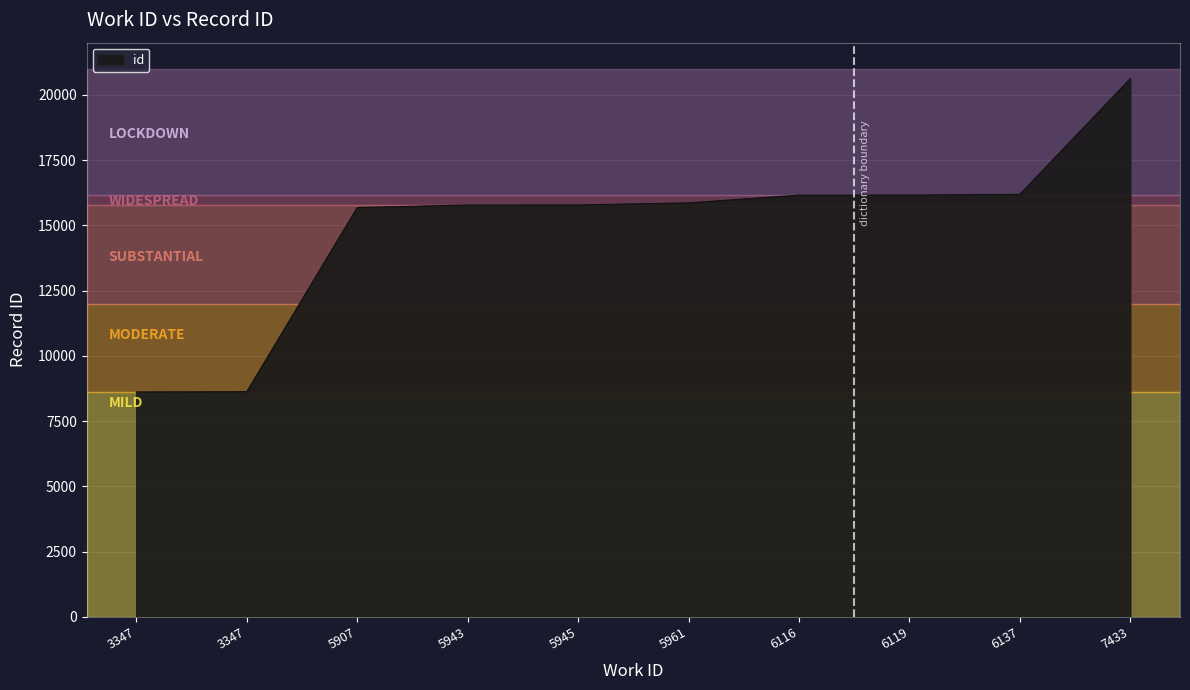

Rank the categories by value from highest to lowest.

7433, 6137, 6119, 6116, 5961, 5945, 5943, 5907, 3347, 3347